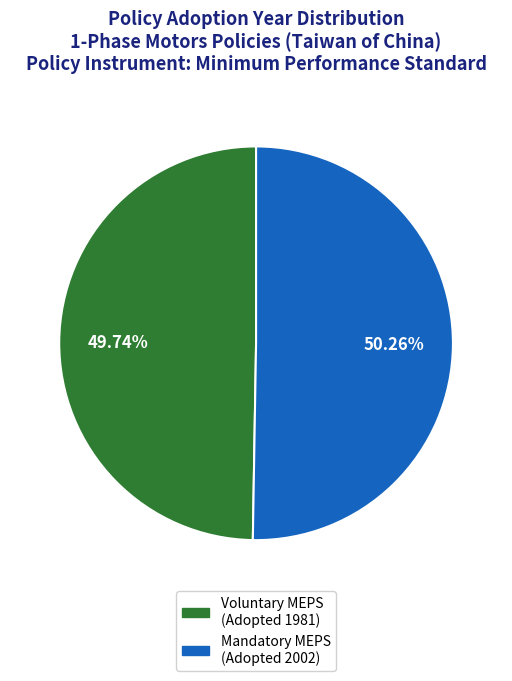

To the nearest percent, what is the average slice percentage?

50%